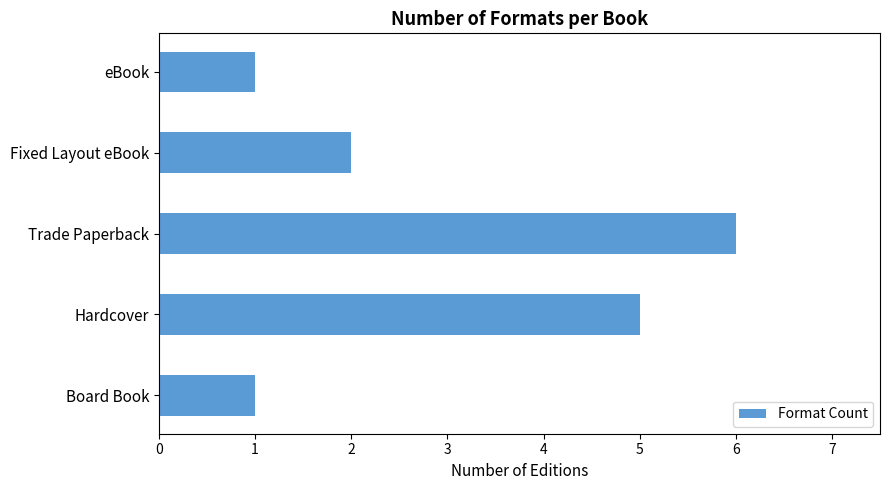

What is the sum of all values?

15